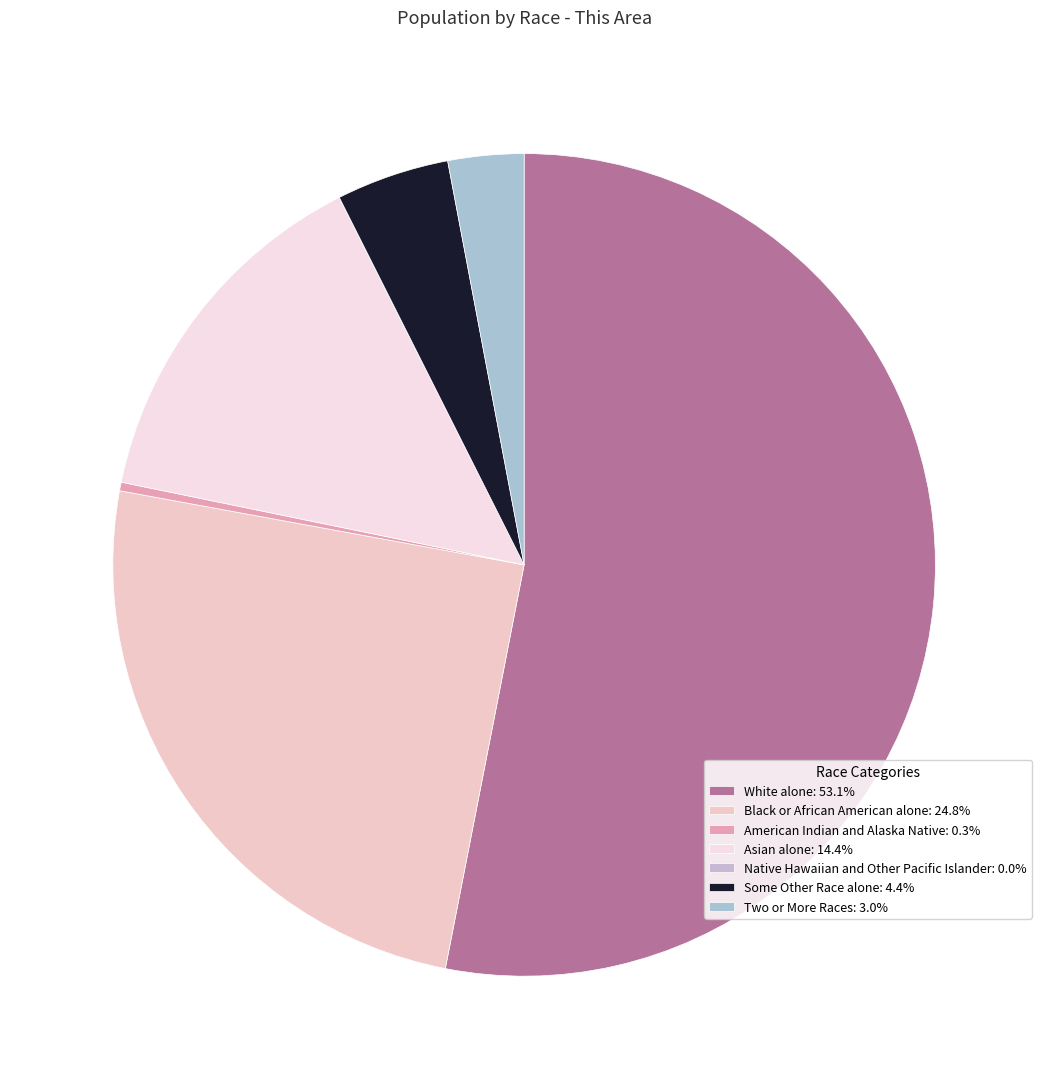

How many segments does this pie chart have?

7